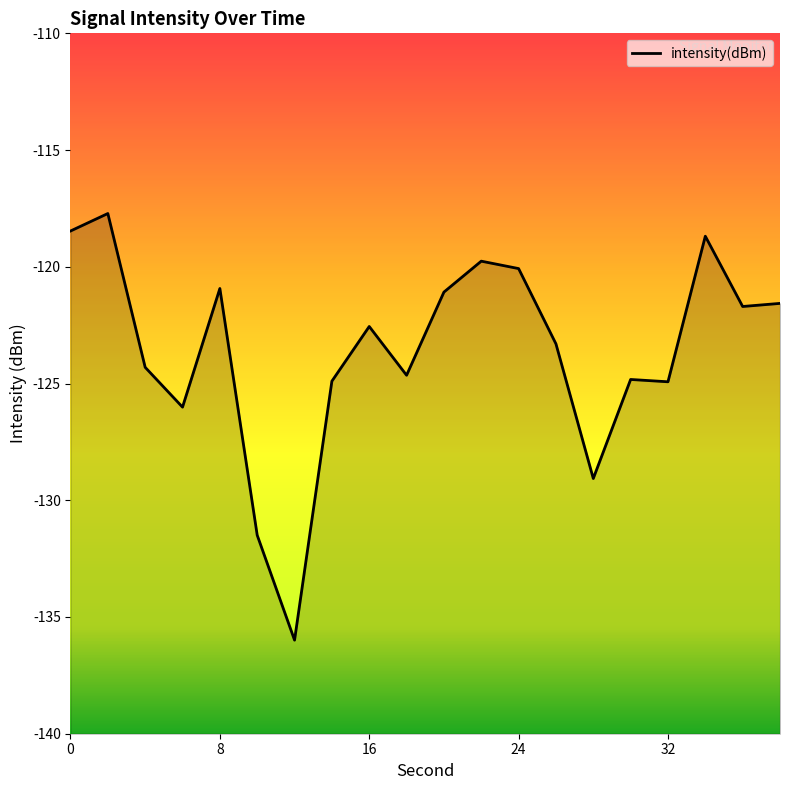

What is the difference between the maximum and minimum values?

18.3